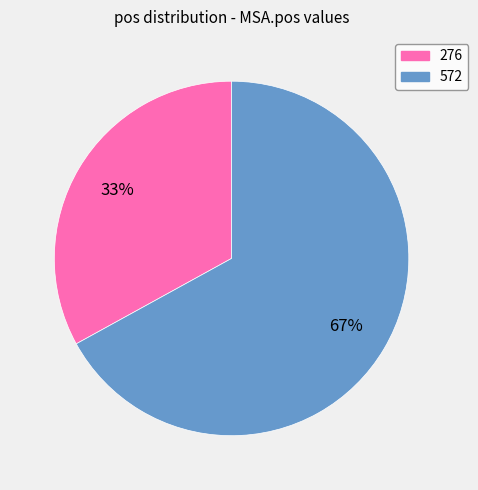

Is the sum of 572 and 276 greater than half?

Yes